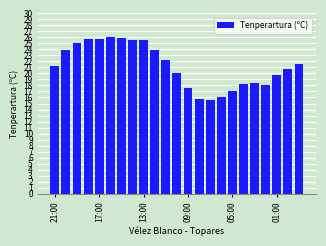

Does the chart contain stacked bars?

No